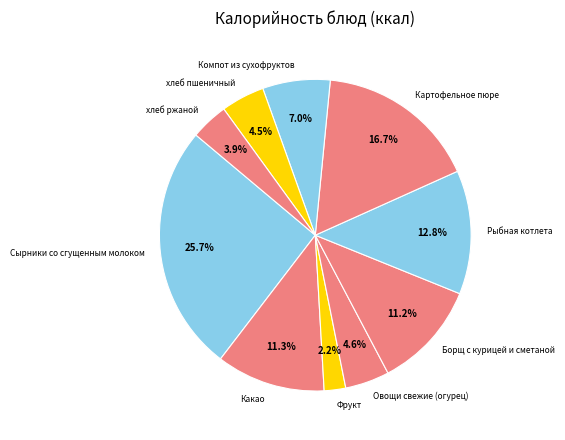

Is Рыбная котлета the majority of the pie?

No